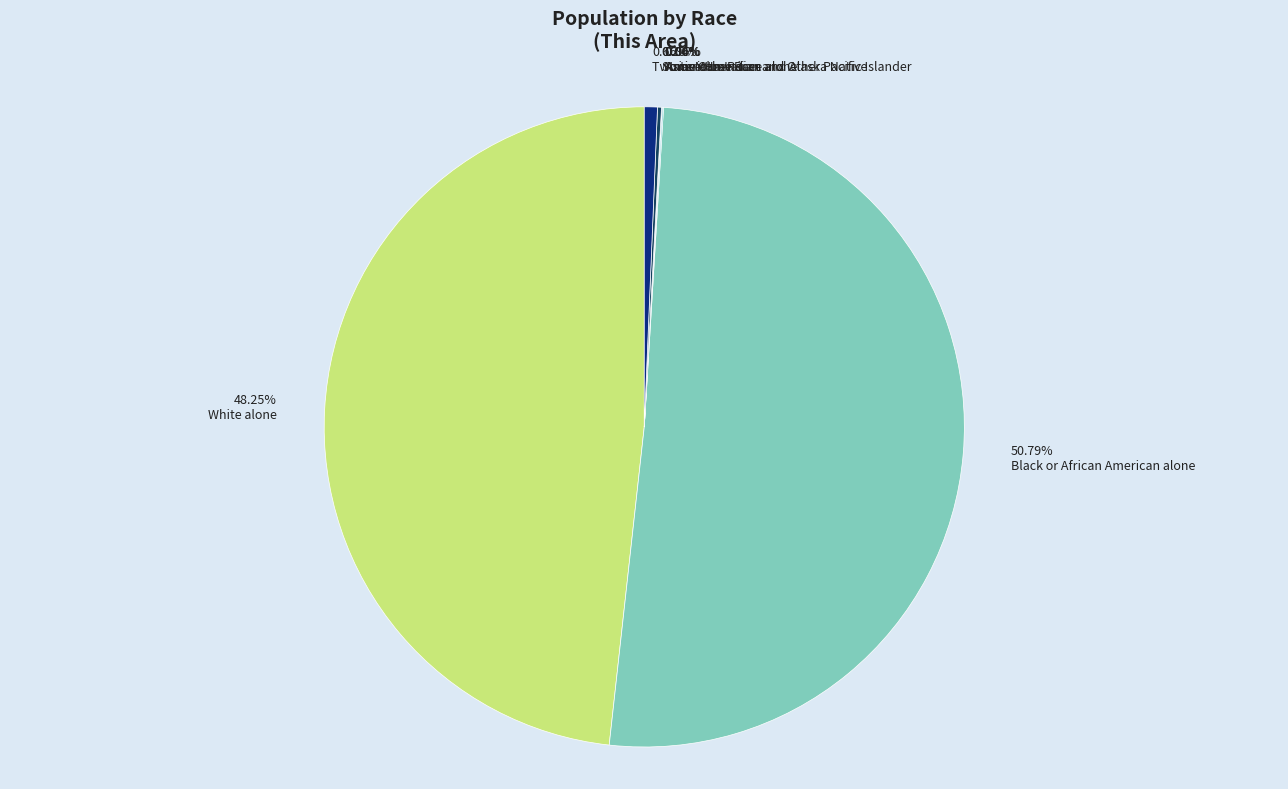

Which has a higher value, Some Other Race alone or Two or More Races?

Two or More Races